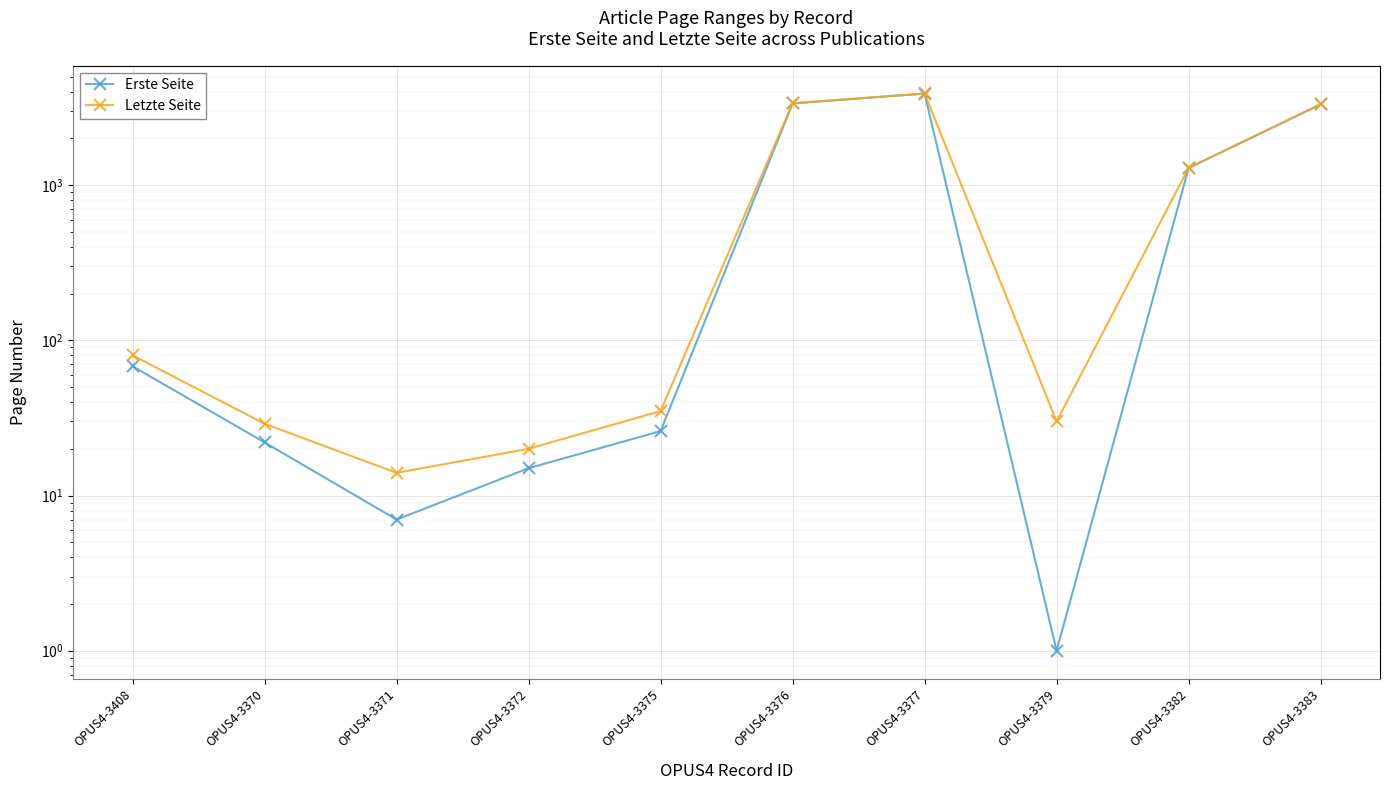

At which category does the chart reach its peak across all series?

OPUS4-3377